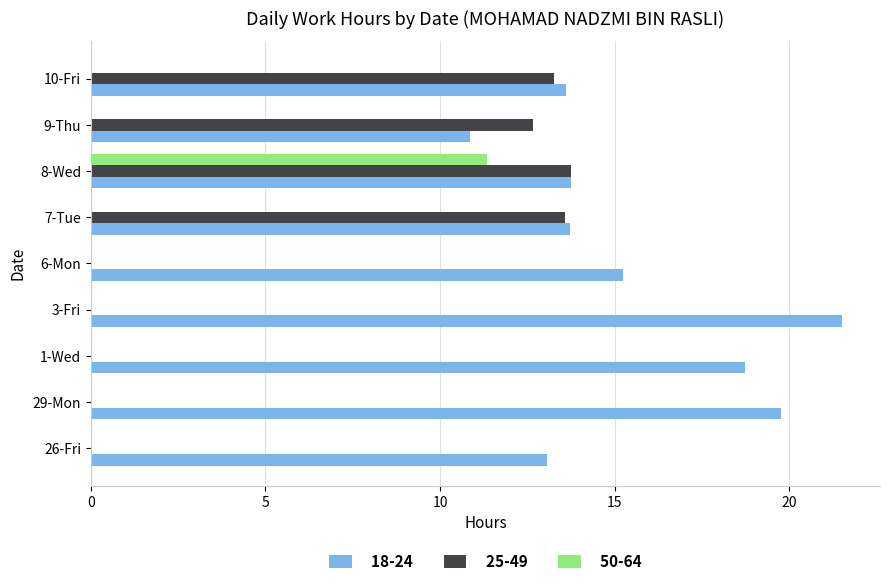

Is it true that 25-49 equals 0.0 at 3-Fri?

True